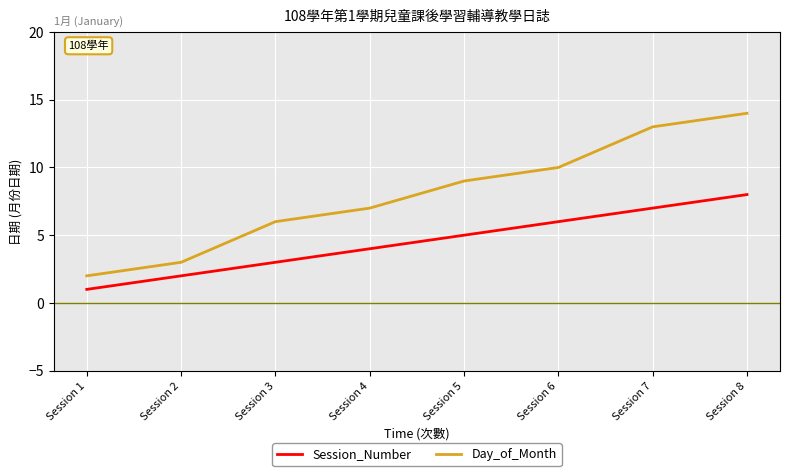

What is the difference between the maximum and minimum values in the Session_Number series?

7